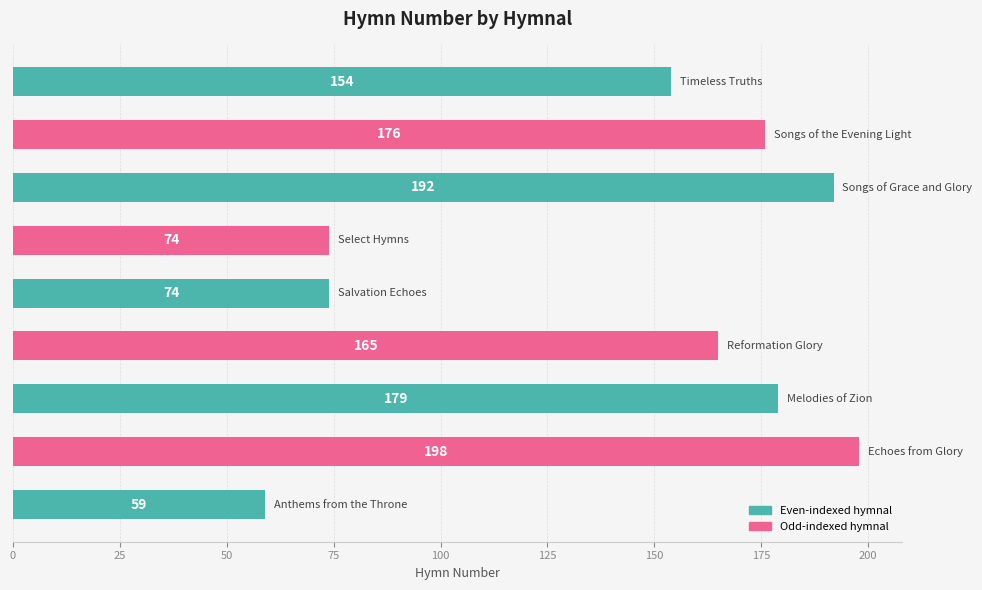

What is the average value?

141